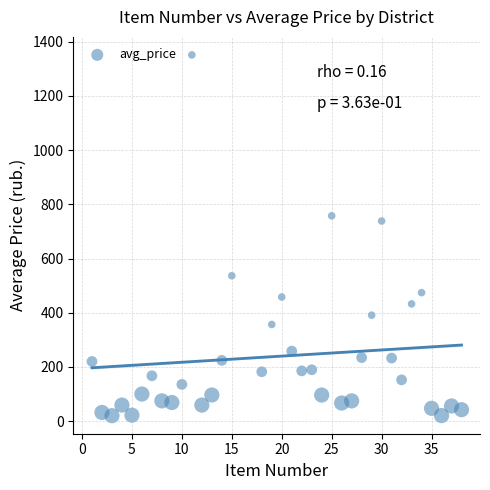

What is the range of X values (max minus min)?

37.0